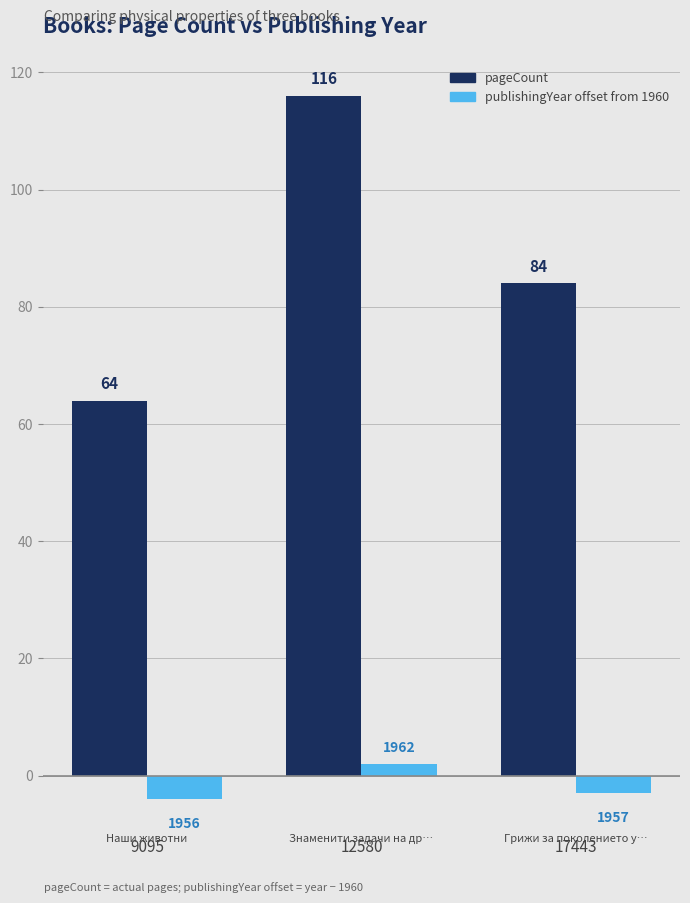

List the series in order of their overall mean, lowest first.

publishingYear offset from 1960, pageCount